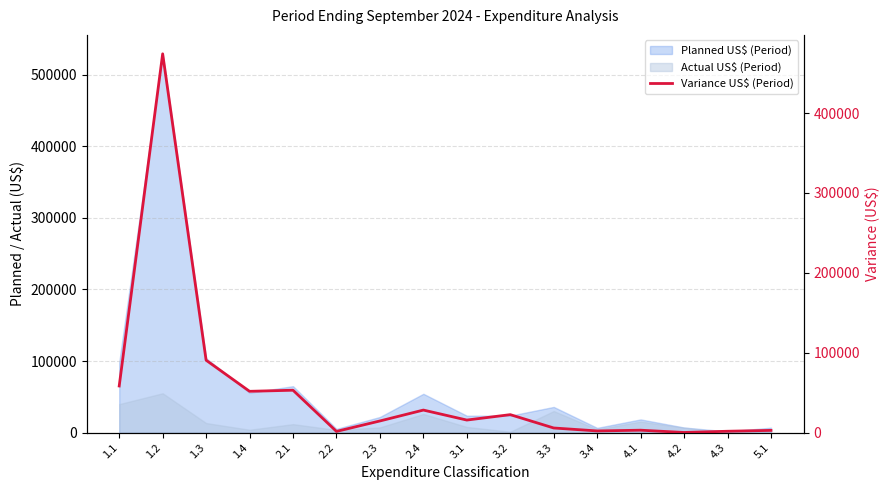

What is the minimum value shown in the chart?

161.7